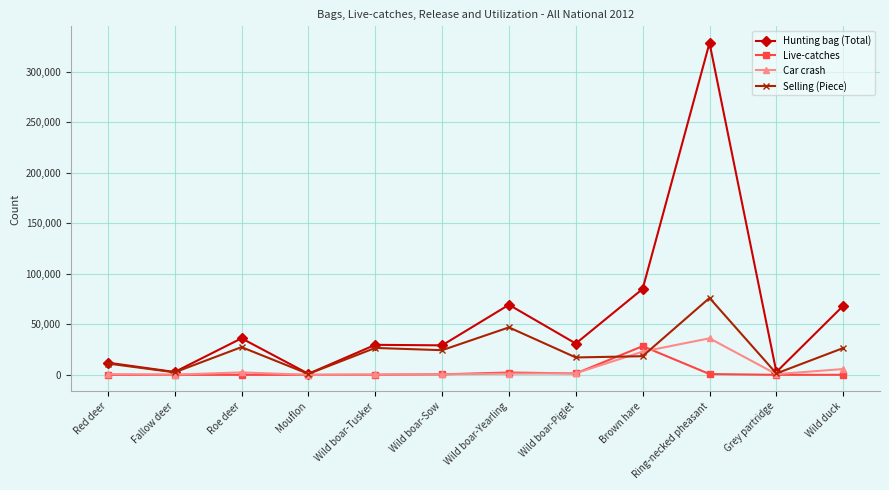

What are all the series names shown in the legend?

Hunting bag (Total), Live-catches, Car crash, Selling (Piece)